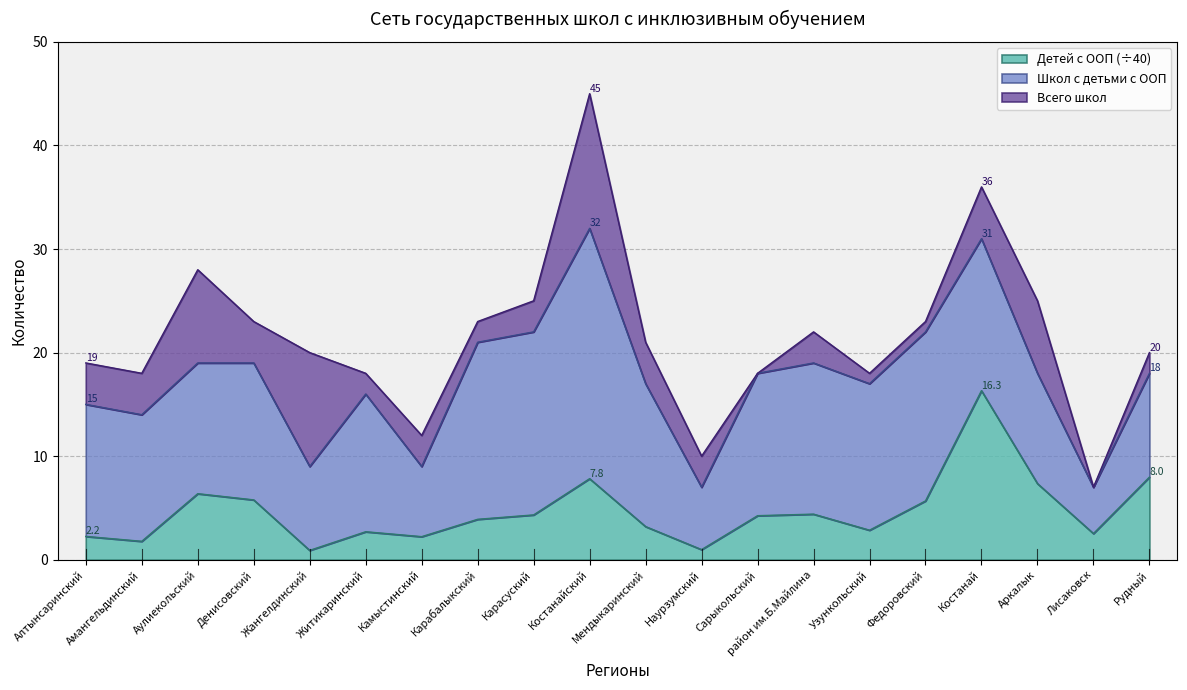

In Всего школ, how many points are higher than both neighbors (excluding endpoints)?

4